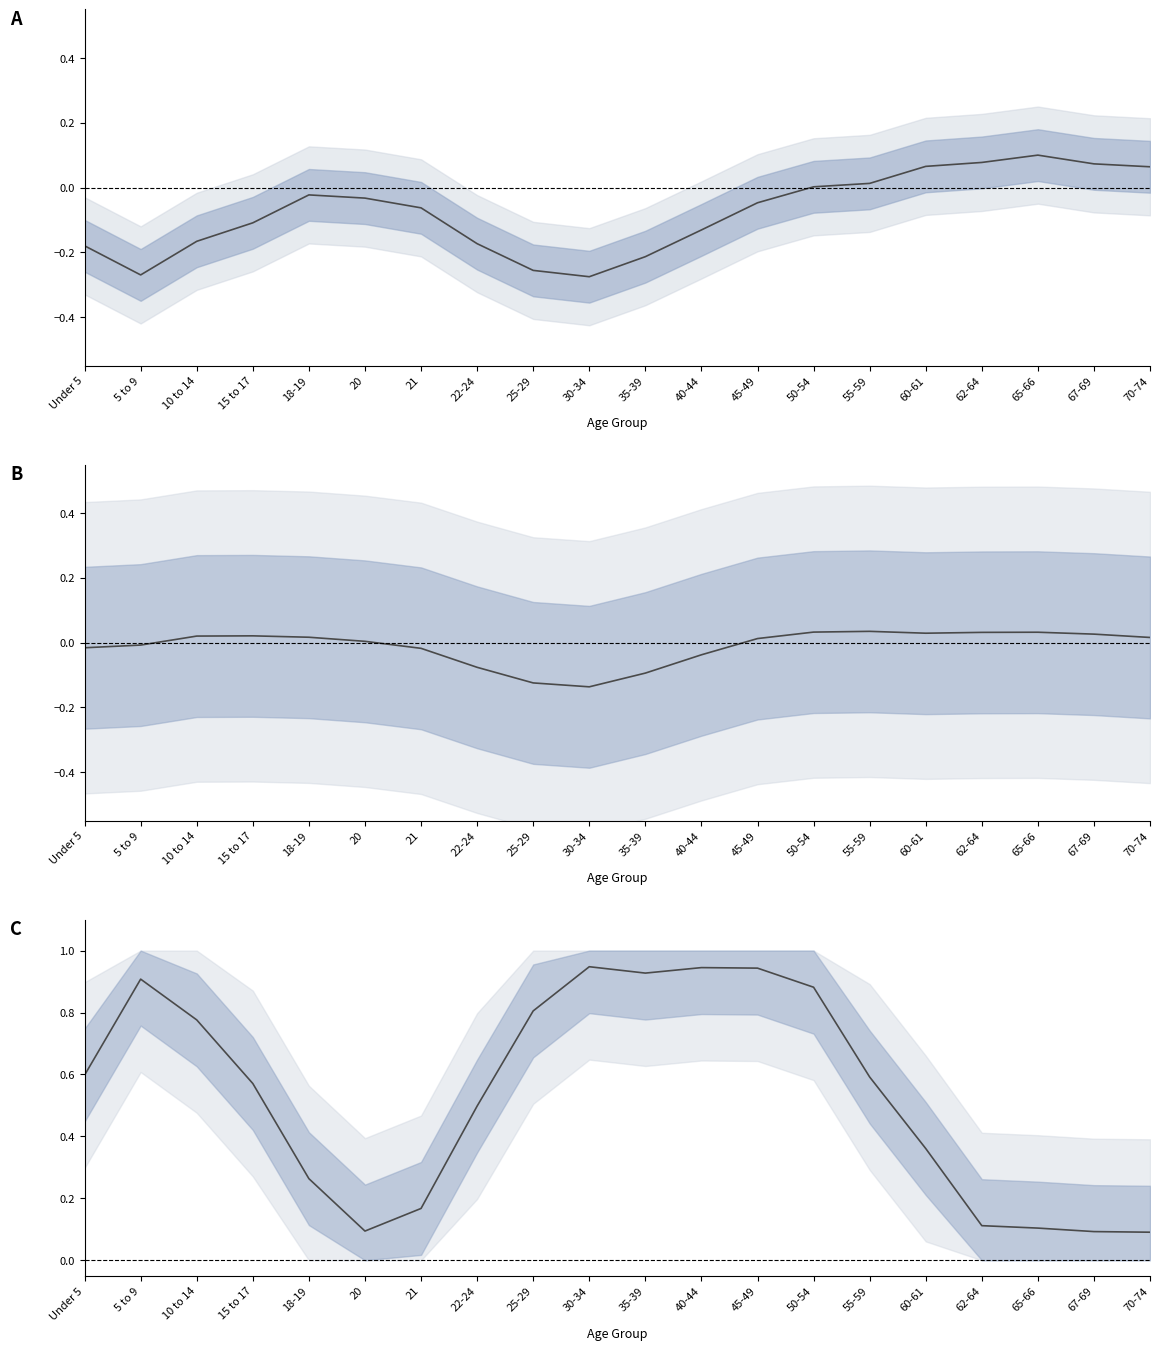

Is it true that California equals 0.9 at 5 to 9?

True